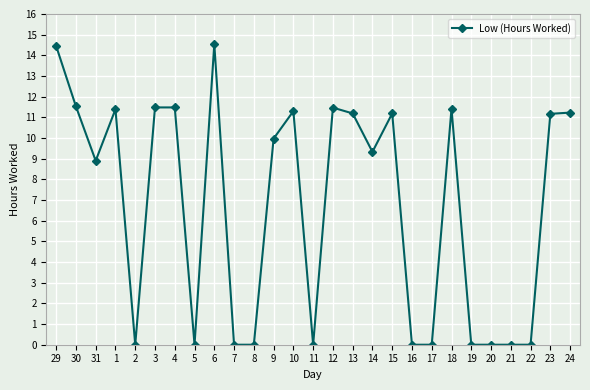

What is the difference between the maximum and minimum values?

14.5